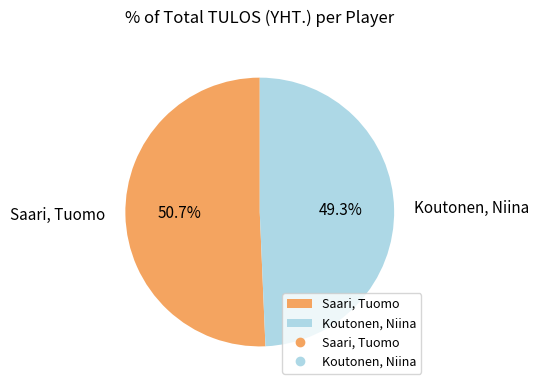

Which category has the biggest portion of the pie?

Saari, Tuomo